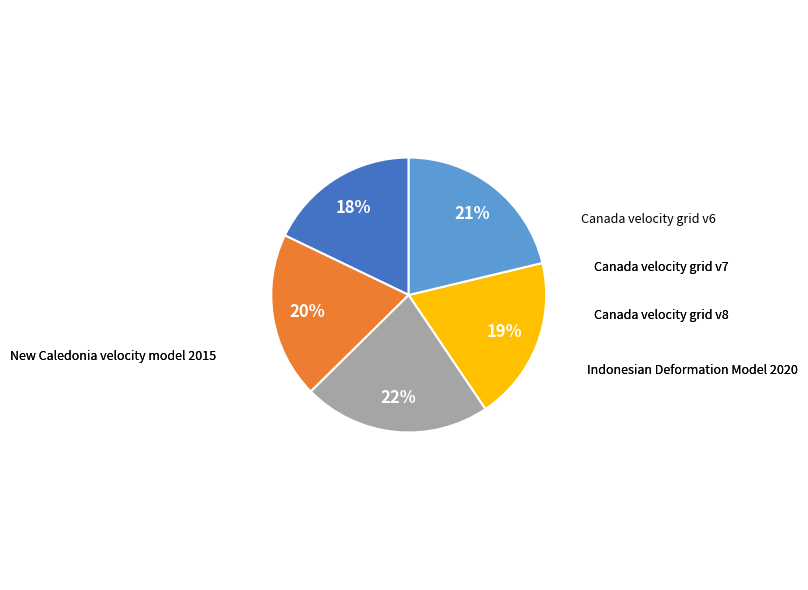

To the nearest percent, what is the average slice percentage?

20%